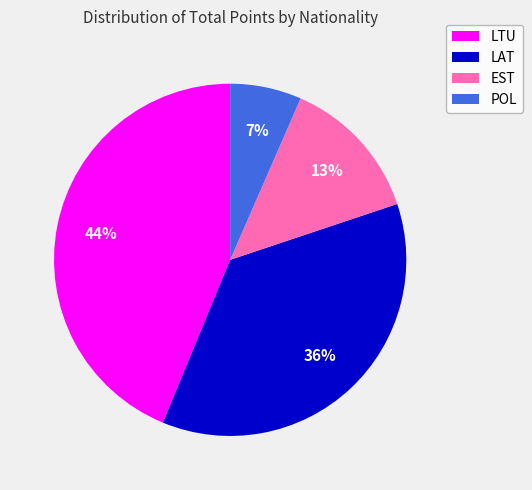

Does LTU represent more than half of the total?

No